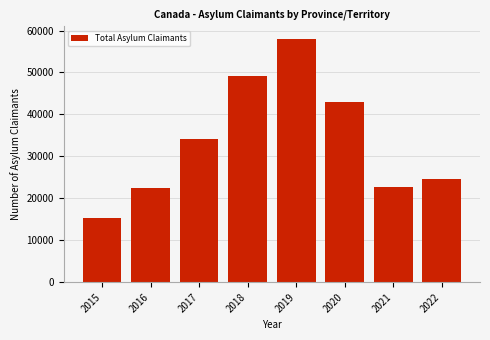

Reading left to right, transcribe all the data shown in this chart.

15240	22460	34160	49050	58095	43035	22750	24685